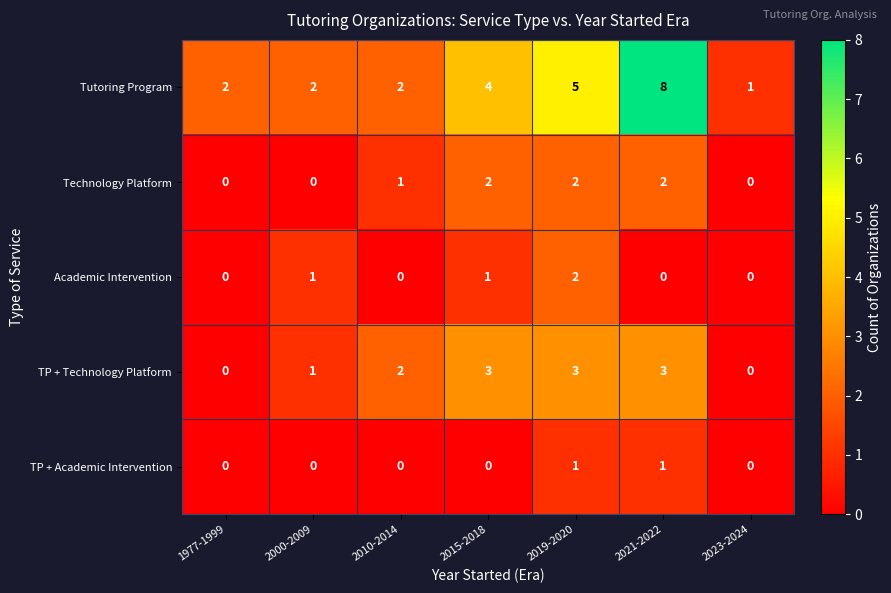

What is the difference between the TP + Technology Platform values at 2019-2020 and 2023-2024?

3